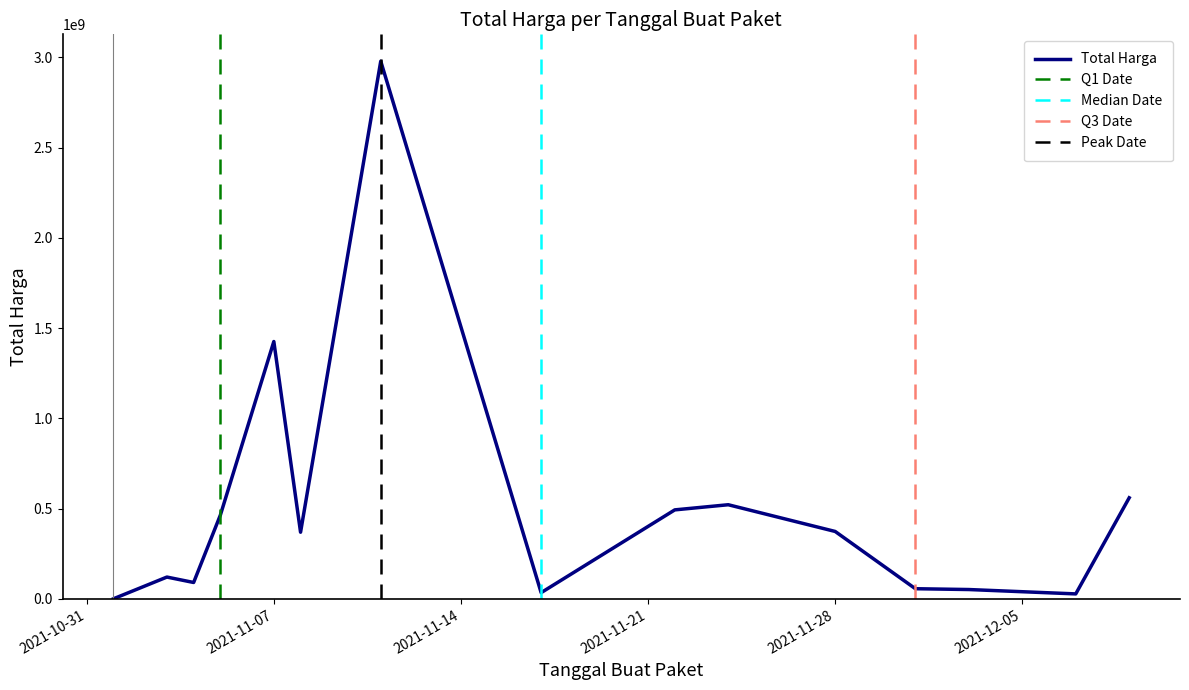

Reading right to left, extract all data points from this chart.

2021-12-09=559971000	2021-12-07=27412000	2021-12-03=51601000	2021-12-01=56152800	2021-11-28=373404000	2021-11-24=521459200	2021-11-22=493000000	2021-11-17=34292000	2021-11-11=2978953240	2021-11-08=369163900	2021-11-07=1425867900	2021-11-05=464002100	2021-11-04=90666075	2021-11-03=120710270	2021-11-01=346053